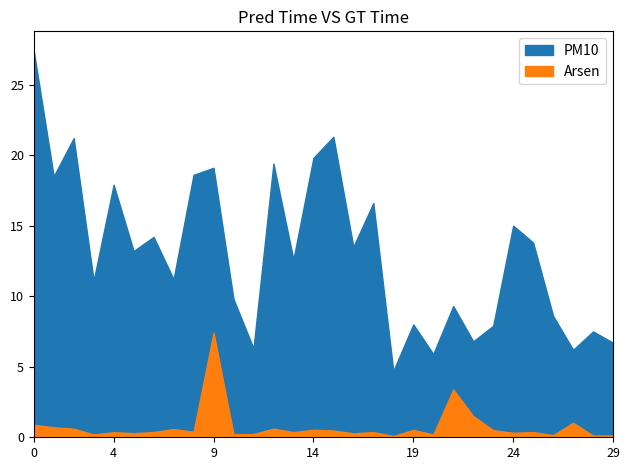

Reading right to left, extract all data points from this chart.

PM10: 6.7	7.5	6.2	8.6	13.8	15.0	7.9	6.8	9.3	5.9	8.0	4.7	16.6	13.5	21.3	19.8	12.6	19.4	6.3	9.8	19.1	18.6	11.2	14.2	13.2	17.9	11.1	21.2	18.5	27.4
Arsen: 0.1	0.1	1.0	0.1	0.4	0.3	0.5	1.5	3.4	0.2	0.5	0.1	0.4	0.3	0.5	0.5	0.4	0.6	0.2	0.2	7.4	0.4	0.6	0.4	0.3	0.4	0.2	0.6	0.7	0.9